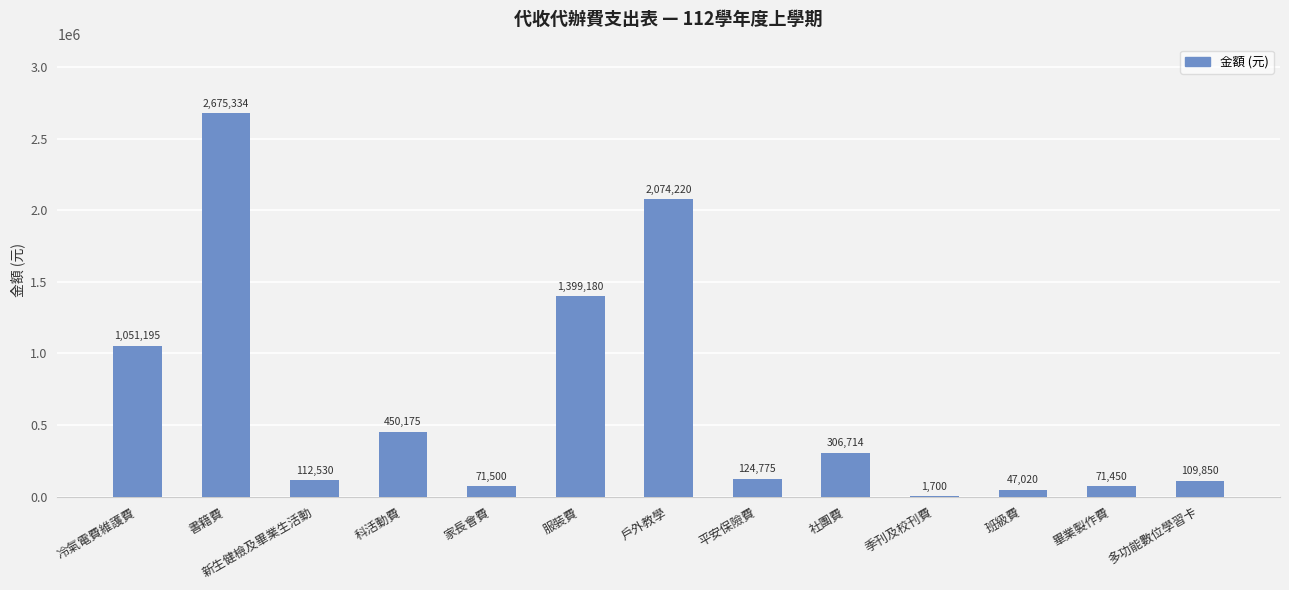

Reading left to right, extract all data points from this chart.

冷氣電費維護費=1051195	書籍費=2675334	新生健檢及畢業生活動=112530	科活動費=450175	家長會費=71500	服裝費=1399180	戶外教學=2074220	平安保險費=124775	社團費=306714	季刊及校刊費=1700	班級費=47020	畢業製作費=71450	多功能數位學習卡=109850